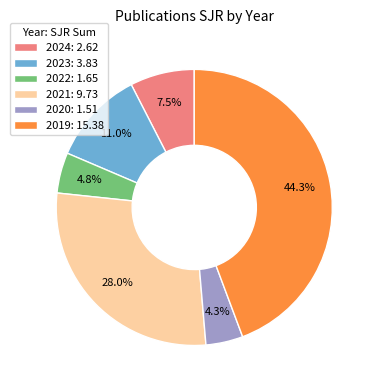

What portion of the pie excludes 2021: 9.73?

72.0%